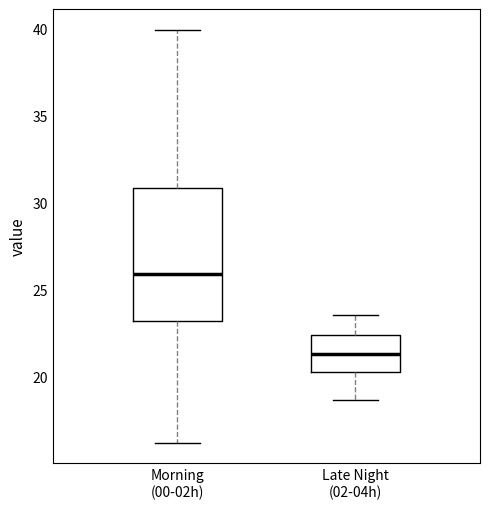

Reading left to right, transcribe this box plot: for each box, give where its median line is, the range the box spans, and where its two whiskers end, as read against the y-axis. The values are not printed on the chart, so give them approximately, as read against the axis.

Morning (00-02h): median 26.0, box 23.0 to 31.0, whiskers 16.0 to 40.0
Late Night (02-04h): median 21.5, box 20.5 to 22.5, whiskers 18.5 to 23.5